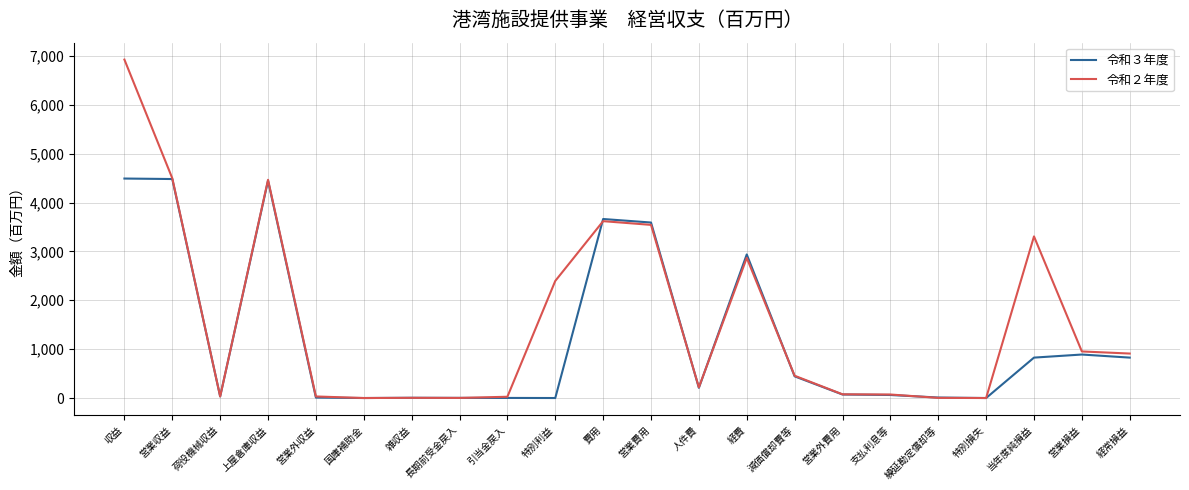

At which category is the sum across all series the highest?

収益